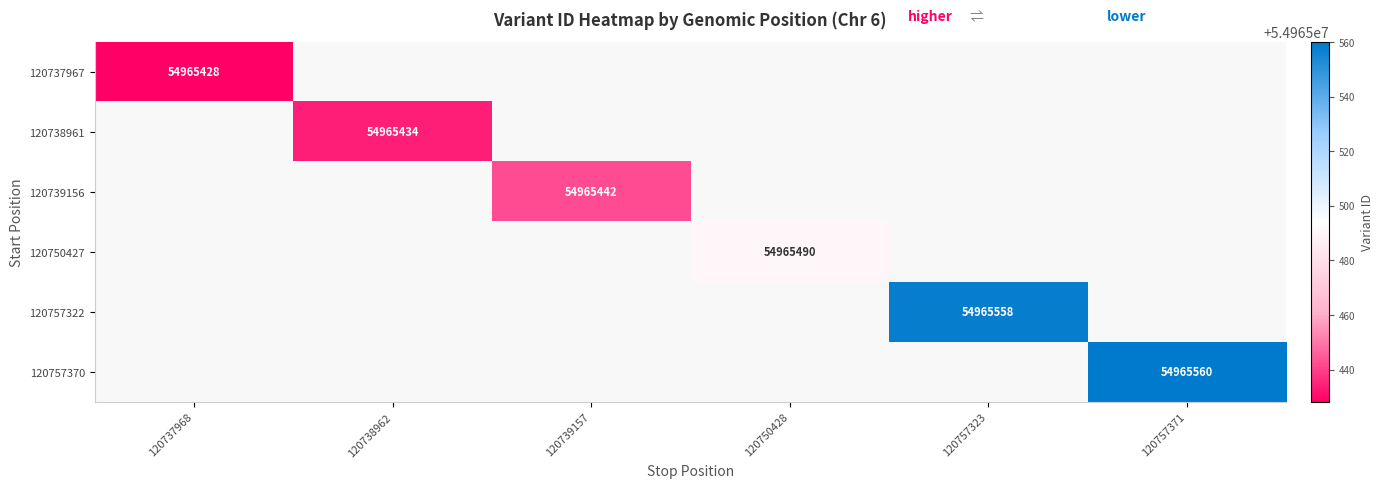

At how many categories does at least one series exceed 54965491?

2